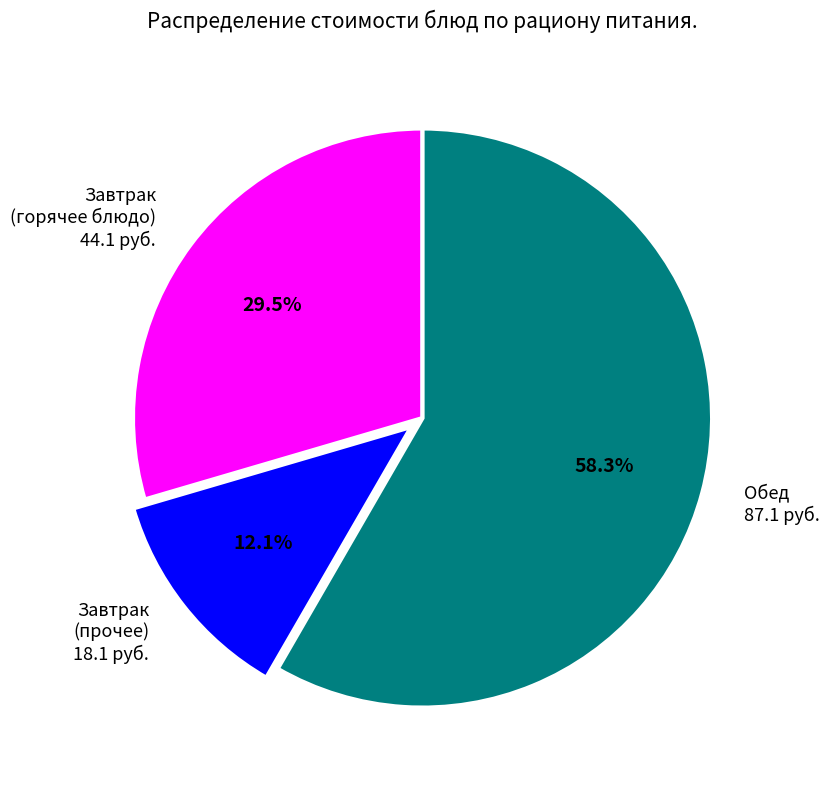

Rank the categories by value from highest to lowest.

Обед 87.1 руб., Завтрак (горячее блюдо) 44.1 руб., Завтрак (прочее) 18.1 руб.